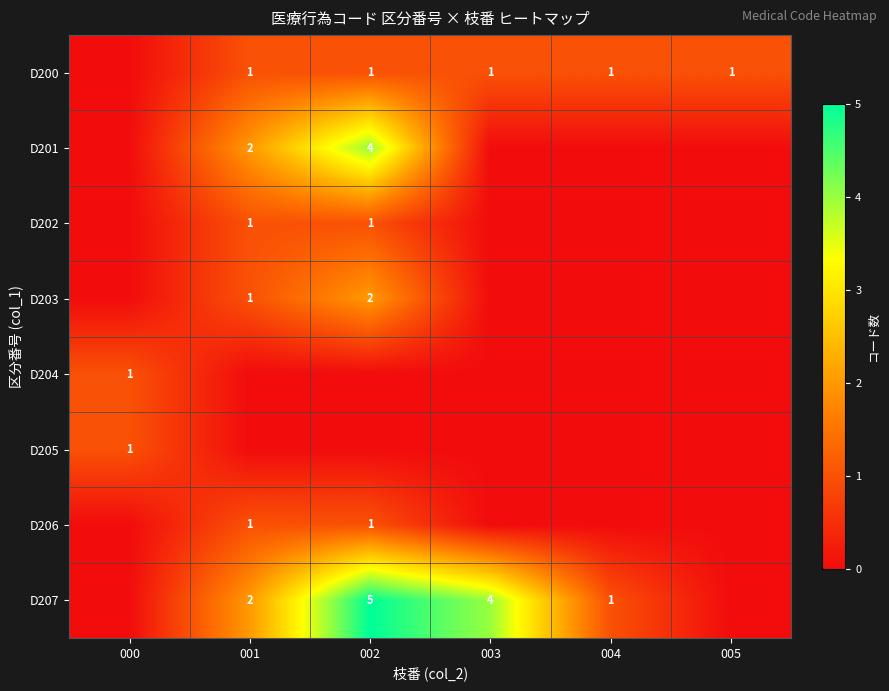

What is the total value across all series at 002?

14